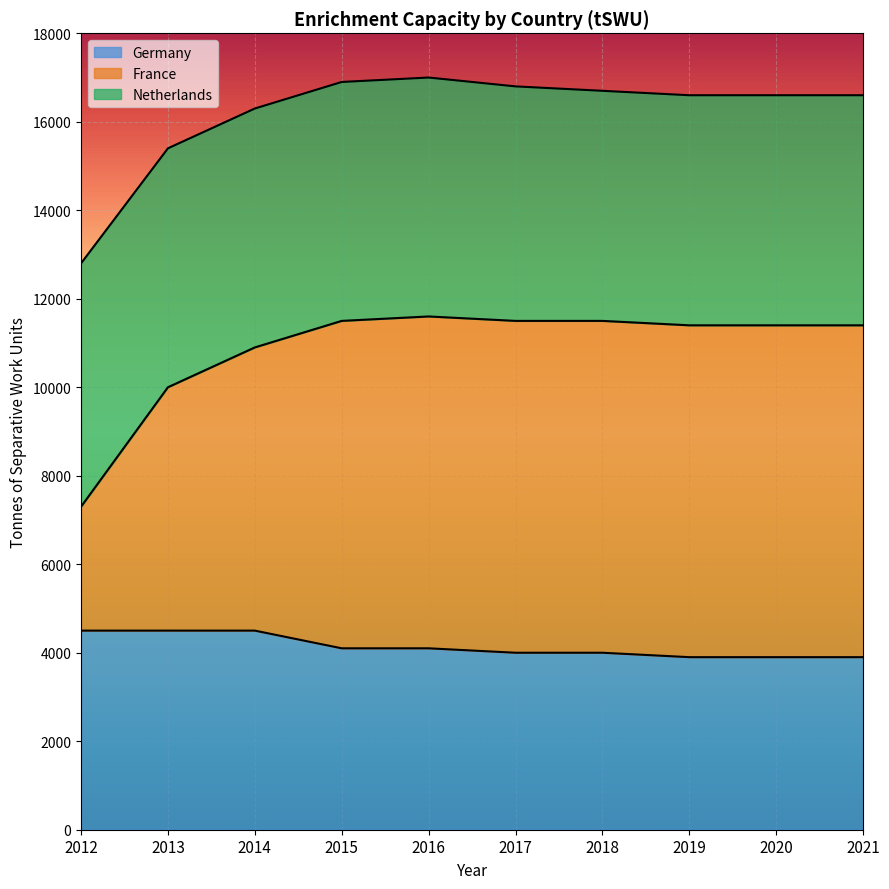

How many lines are shown in the chart?

3